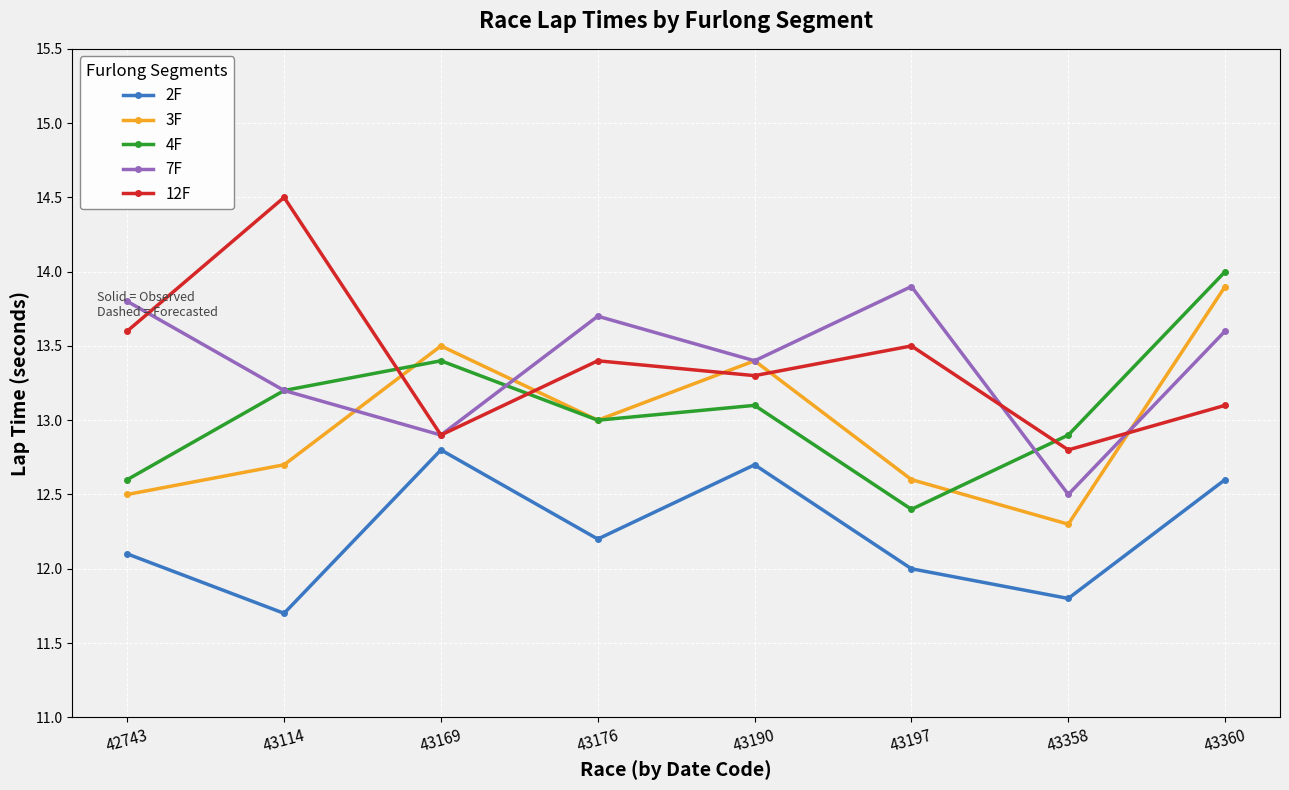

True or false: 2F has more than 2 interior local peaks.

False